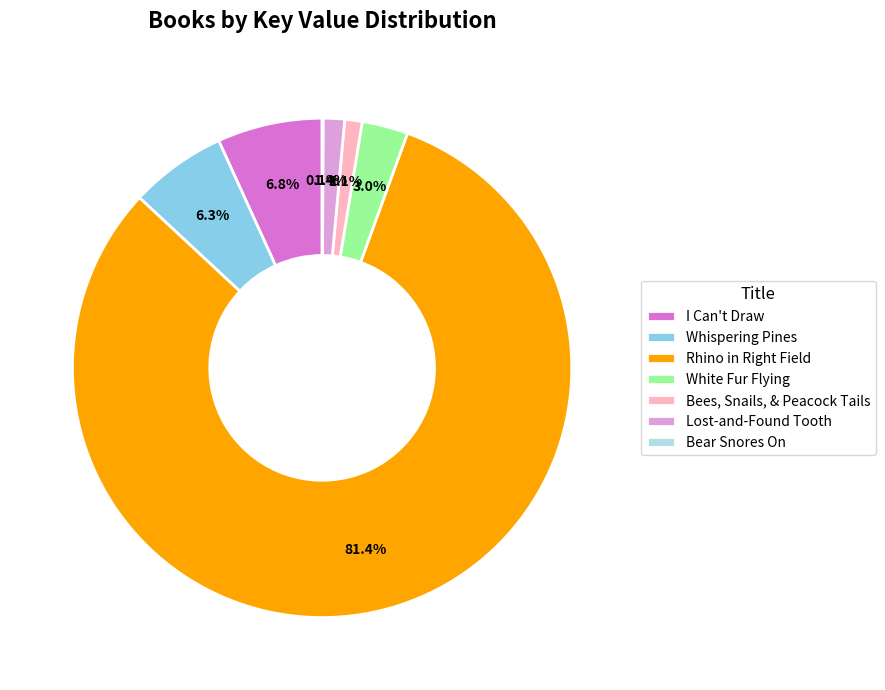

Which category has the biggest portion of the pie?

Rhino in Right Field